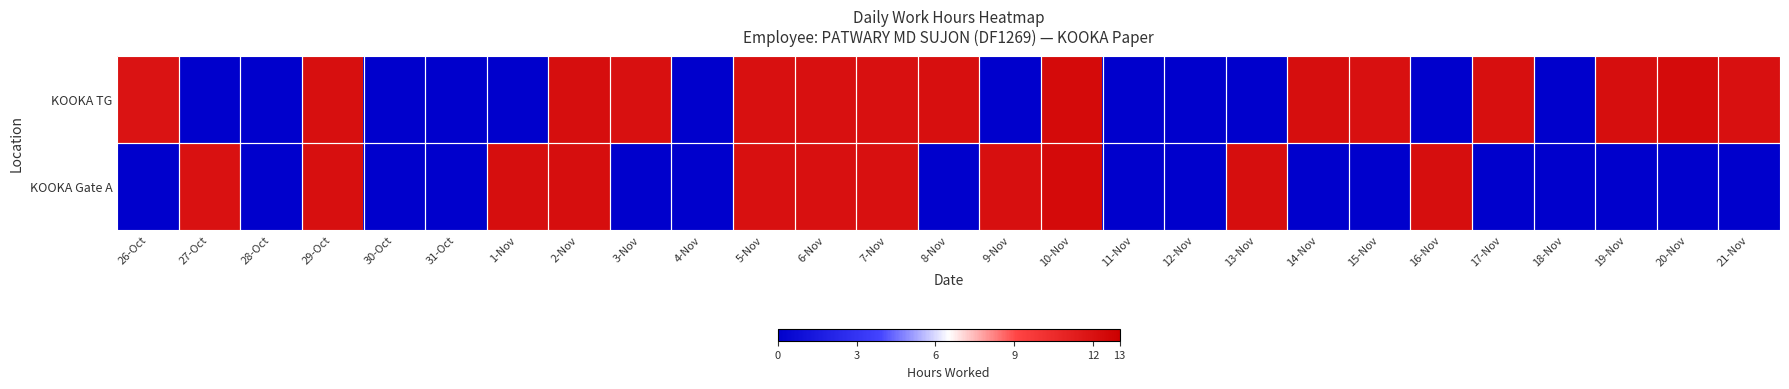

What is the total value across all series at 14-Nov?

12.2